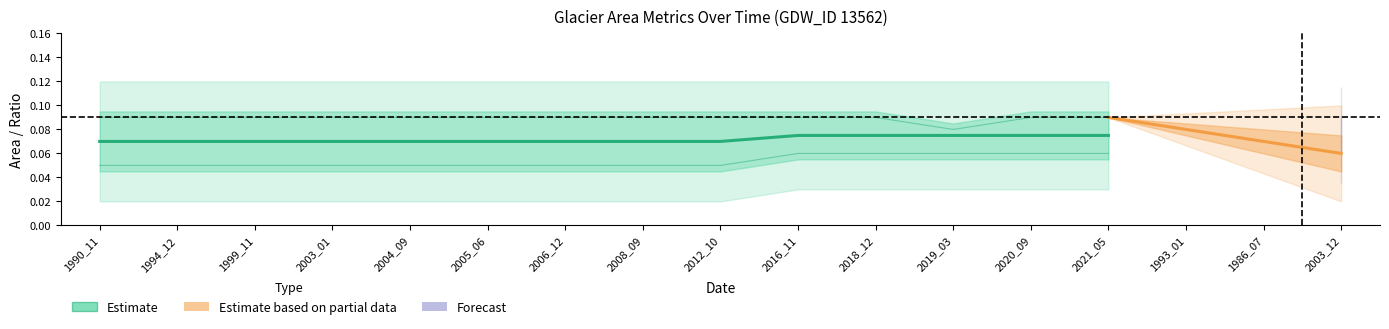

What is the label of the 2nd point from the left?

1994_12